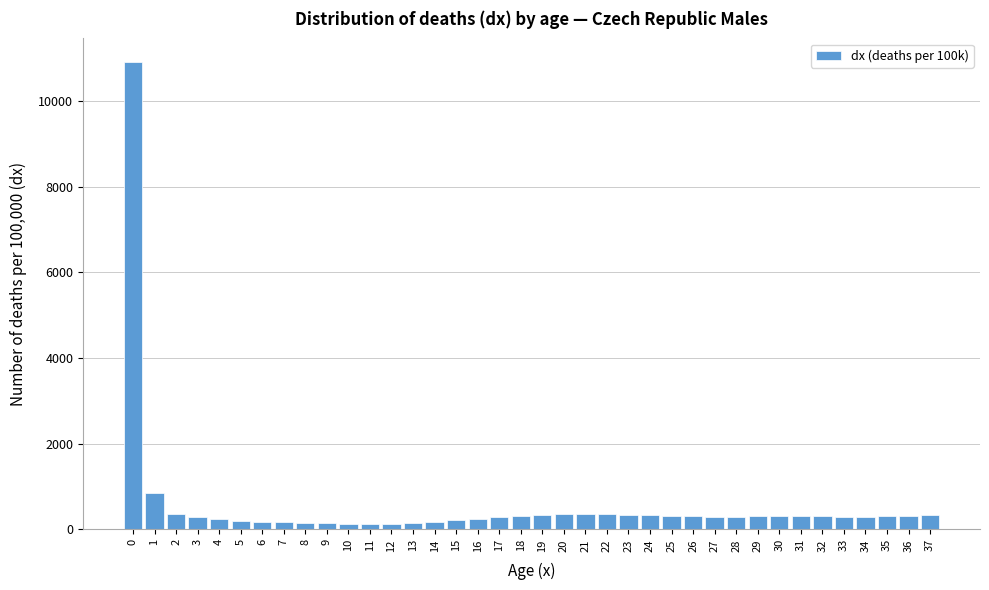

What is the difference between the maximum and minimum values?

10787.9